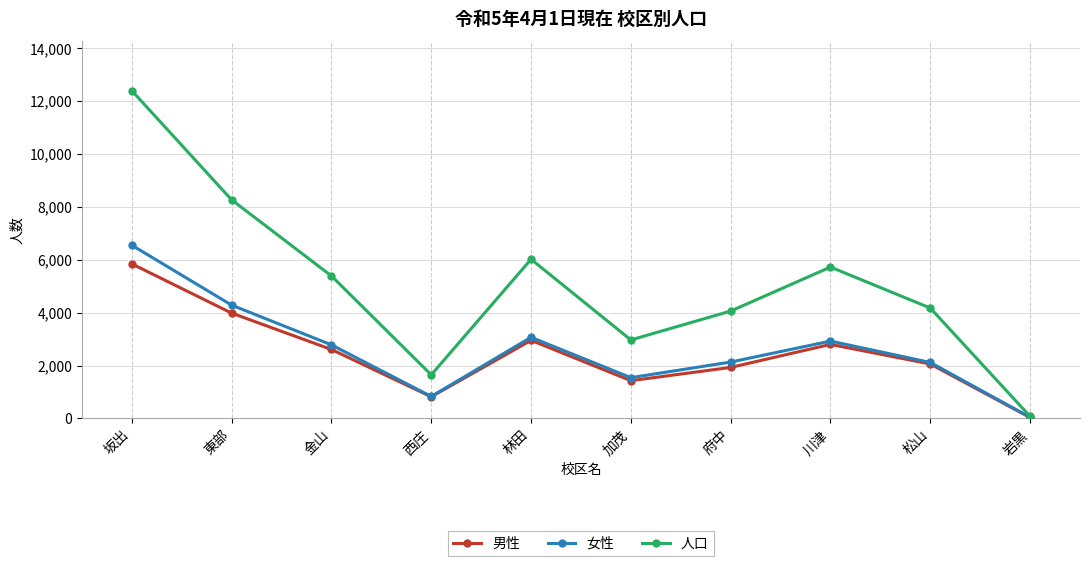

Count the number of data series in this chart.

3